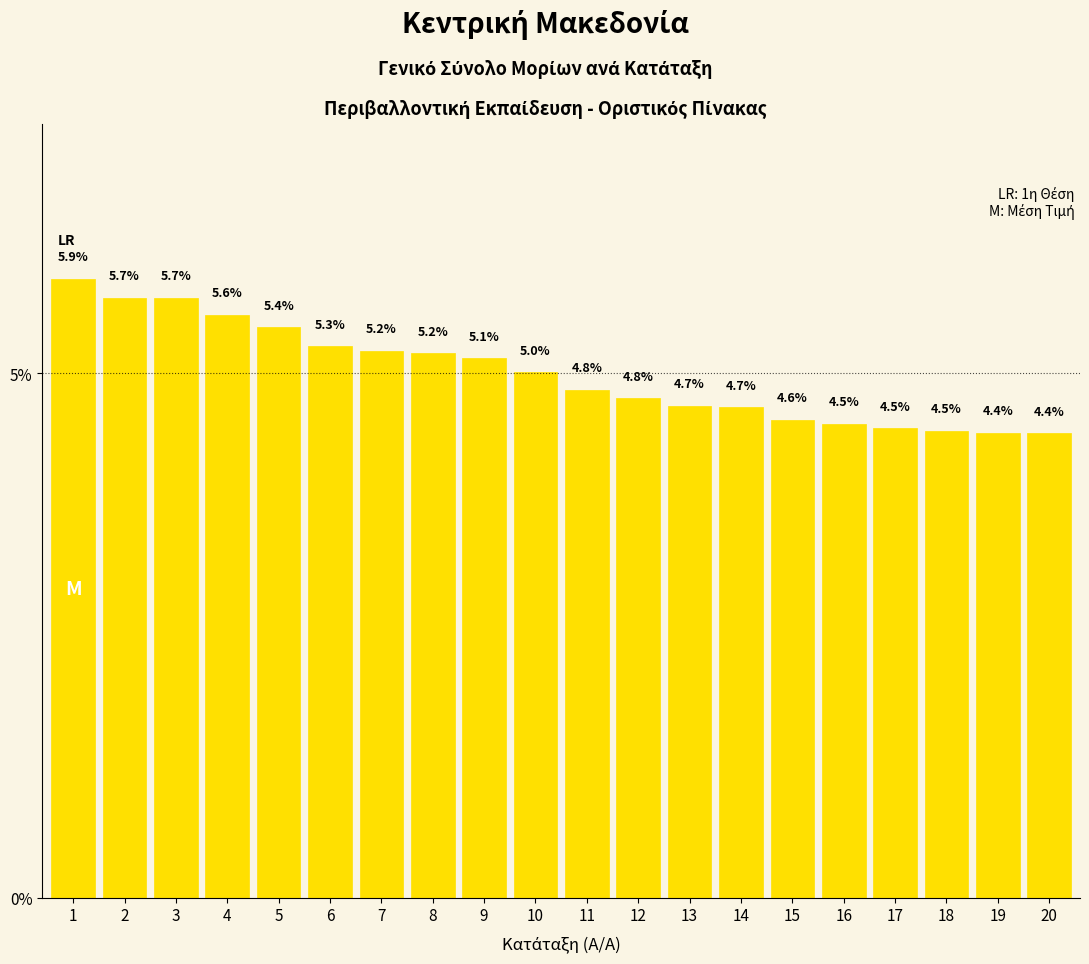

Read the value at 8.

5.2